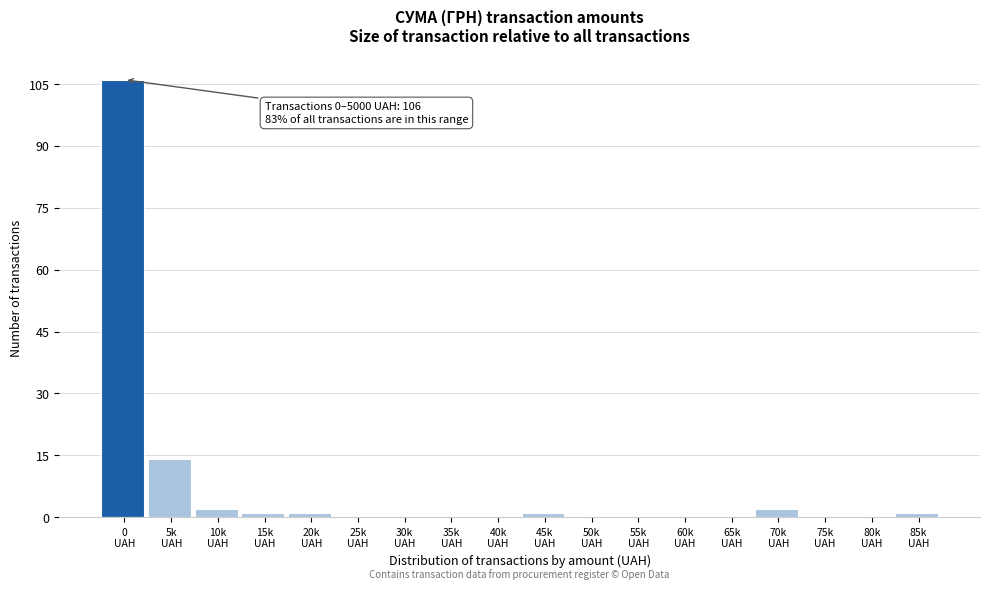

What is the sum of all values?

128